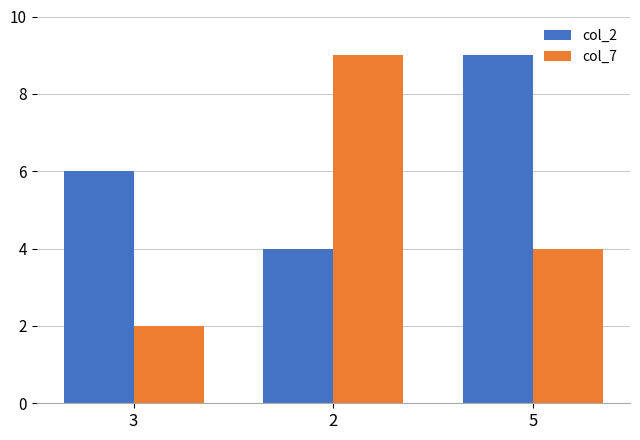

Where does the col_7 series first go above 4?

2